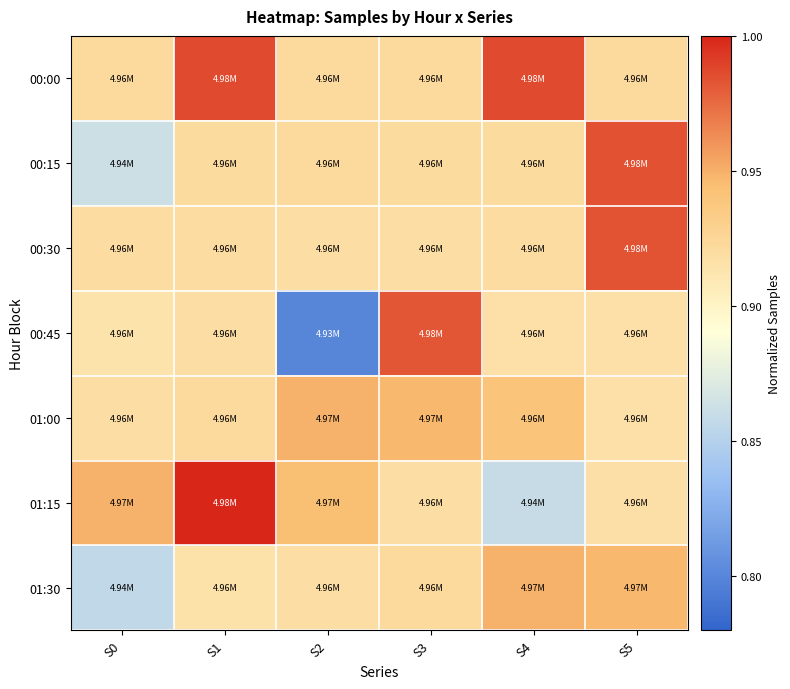

At which category does the chart reach its peak across all series?

S1